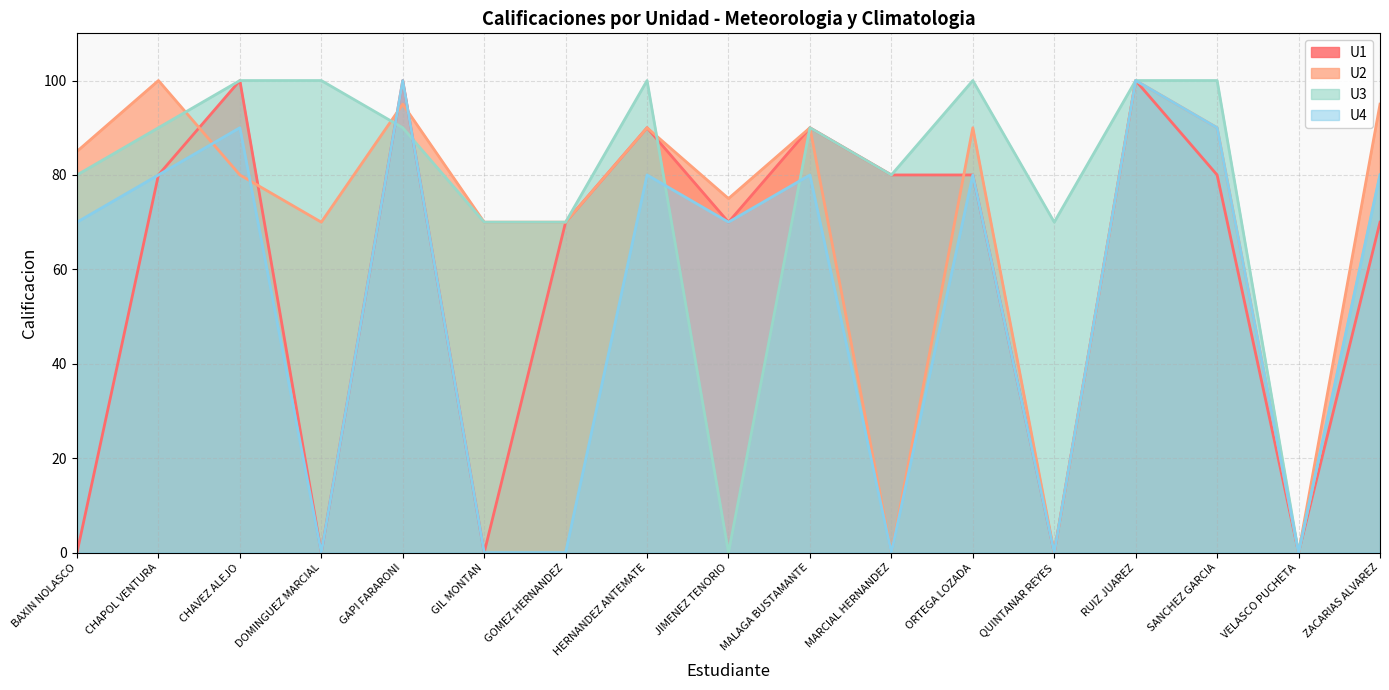

How many values in U1 are above zero?

12